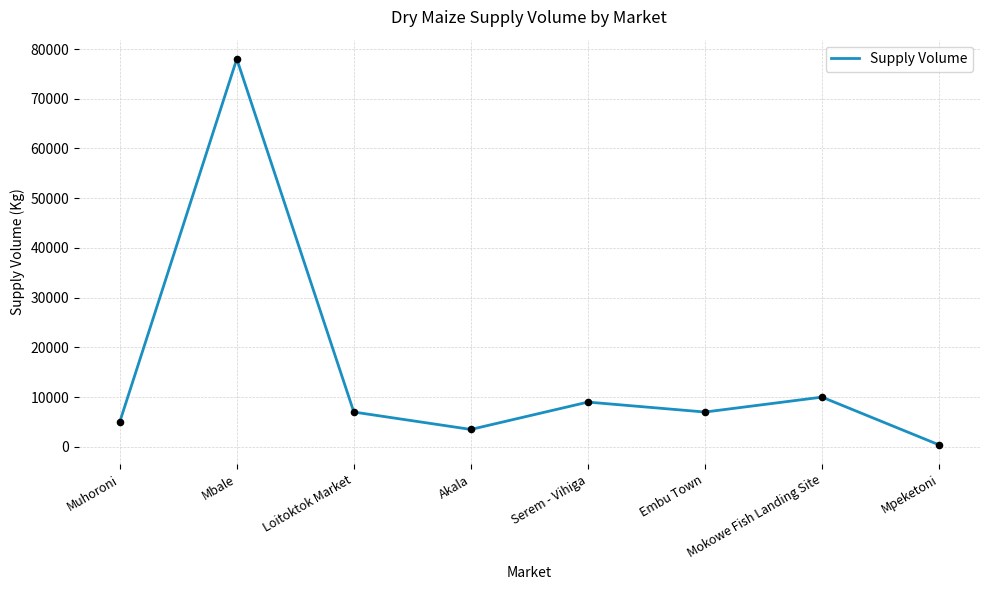

Approximately how many times larger is the value at Serem - Vihiga compared to Embu Town?

1.3